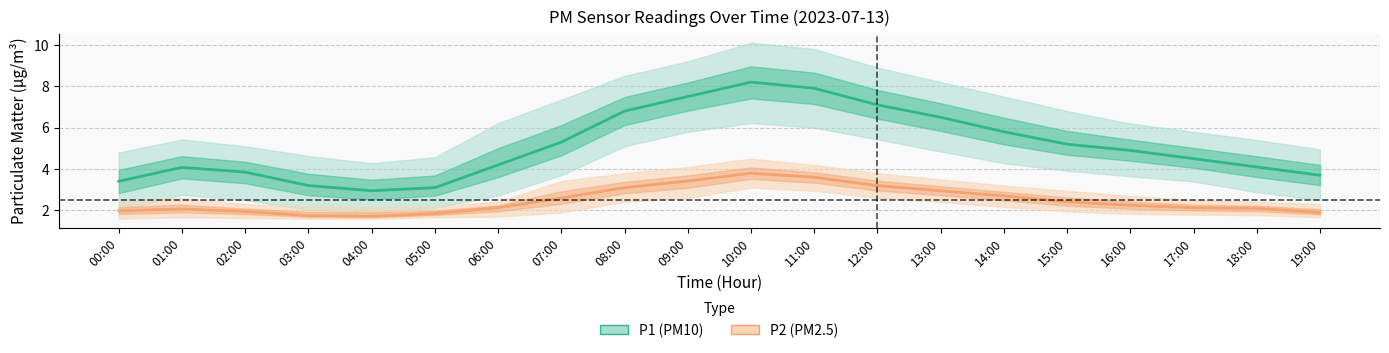

What is the maximum value shown in the chart?

8.2